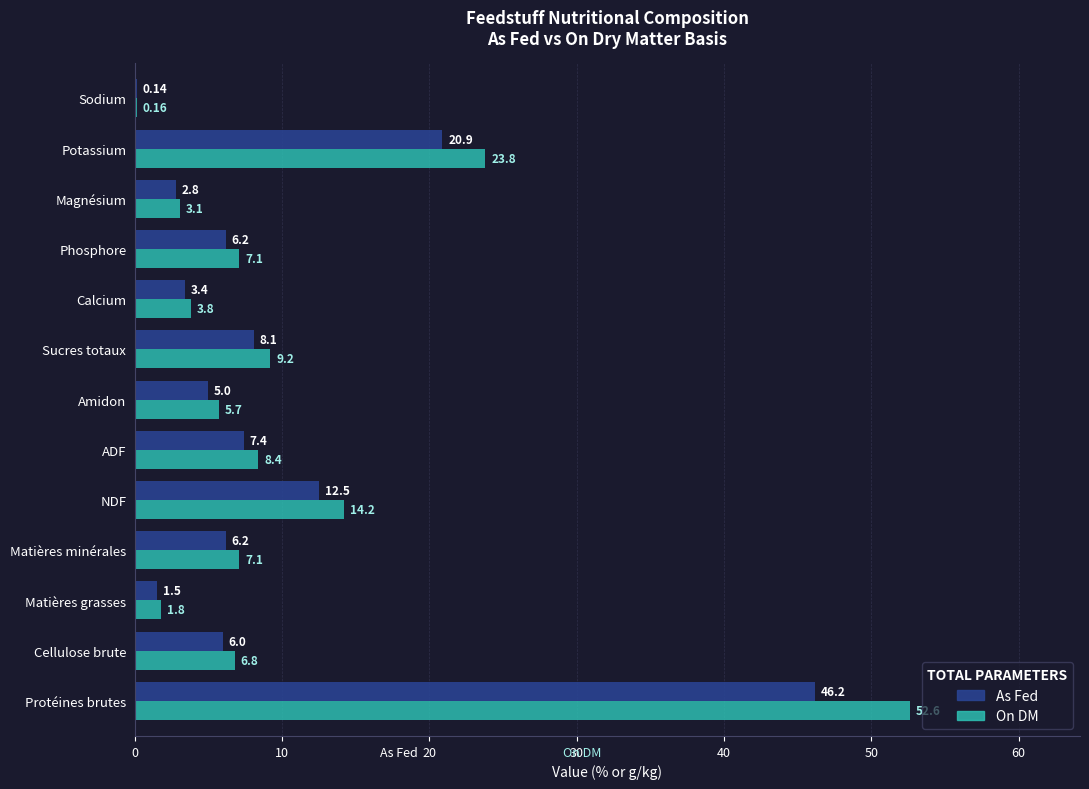

Which series has the largest total across all categories?

On DM